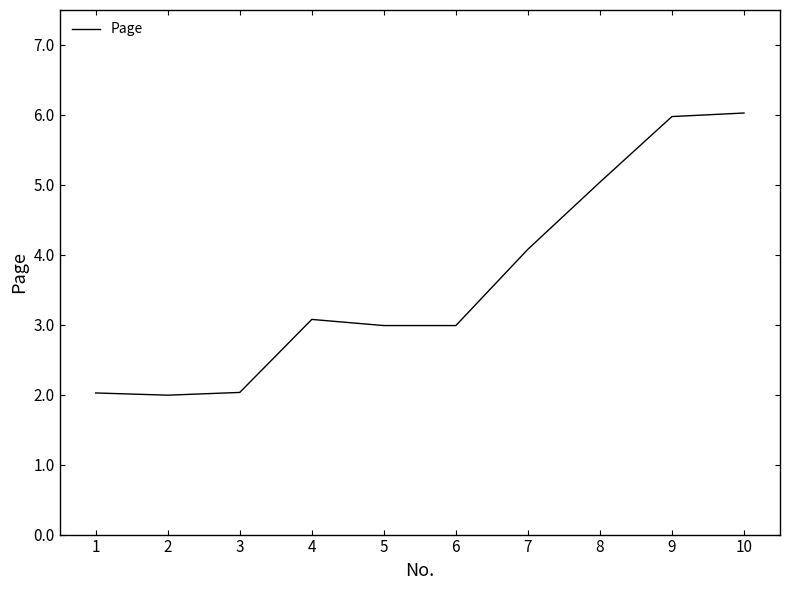

What is the maximum value shown in the chart?

6.0